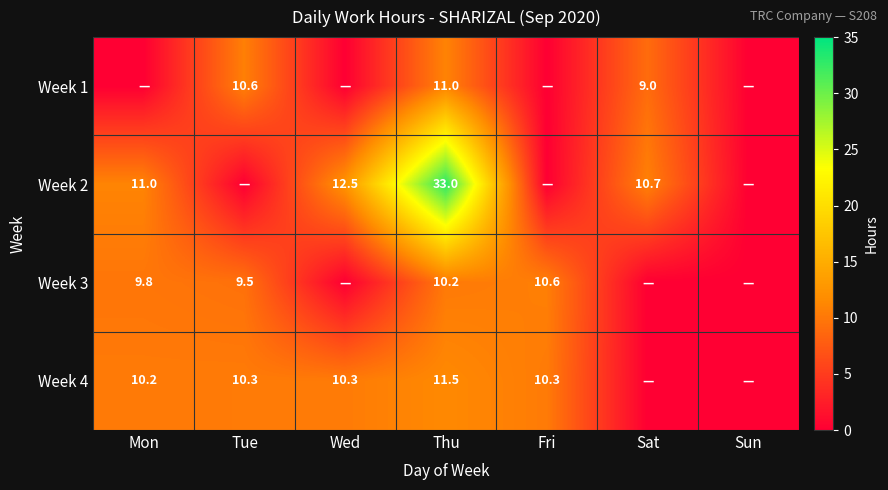

Count the number of categories in the chart.

7